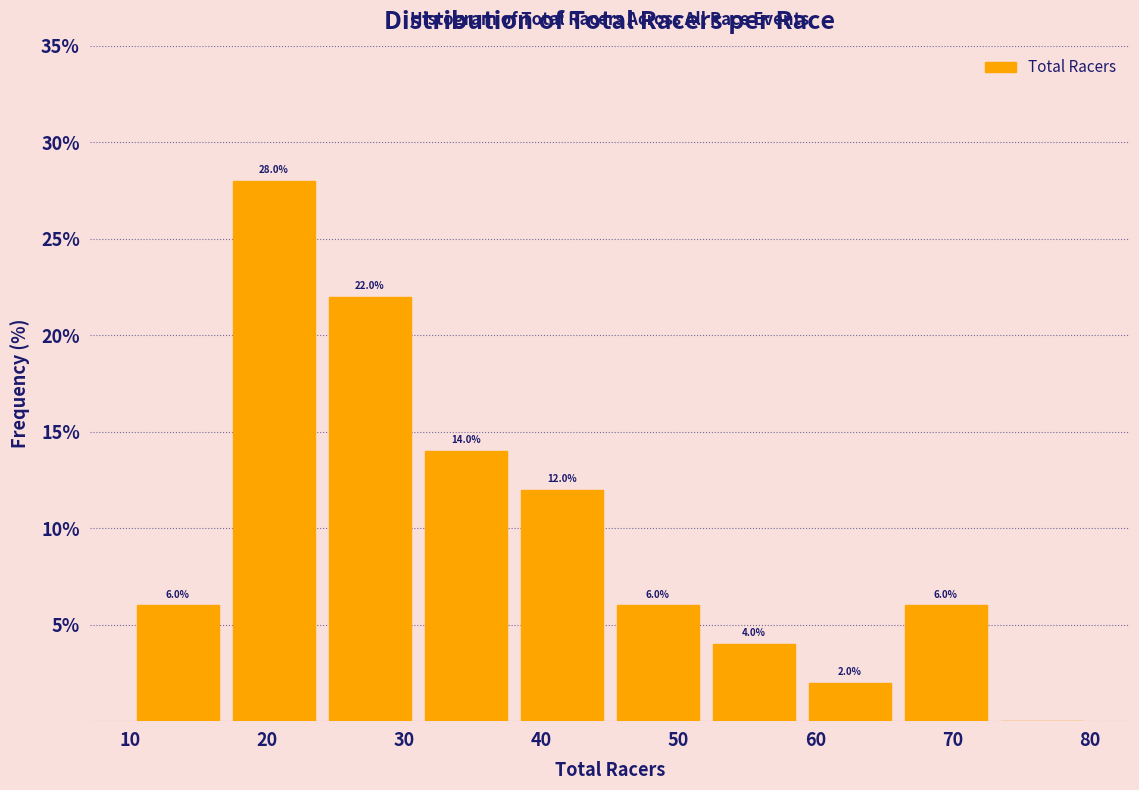

Over which range of the x-axis is the bar tallest?

17 to 24